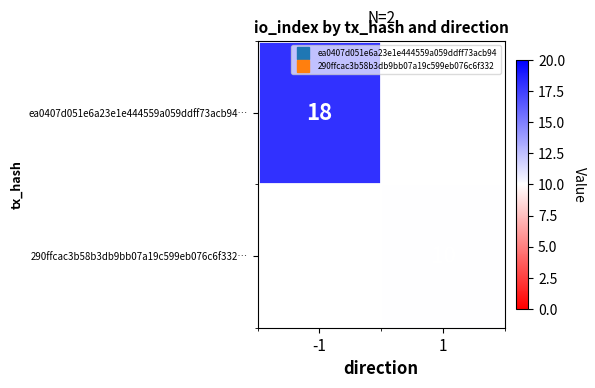

Is the value of 290ffcac3b58b3db9bb07a19c599eb076c6f332… at -1 greater than the value of ea0407d051e6a23e1e444559a059ddff73acb94… at 1?

No